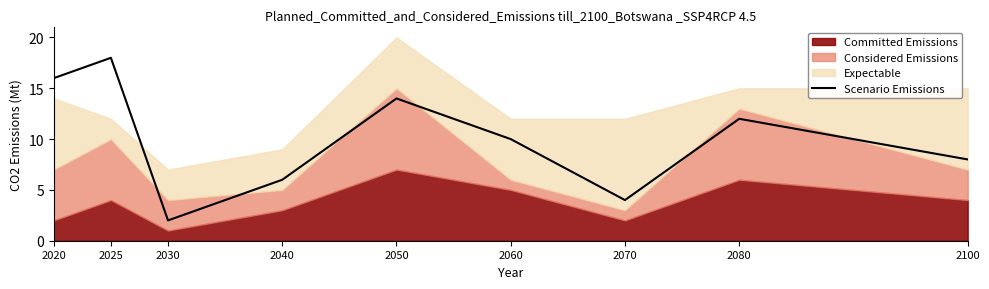

How many values are below 10?

4